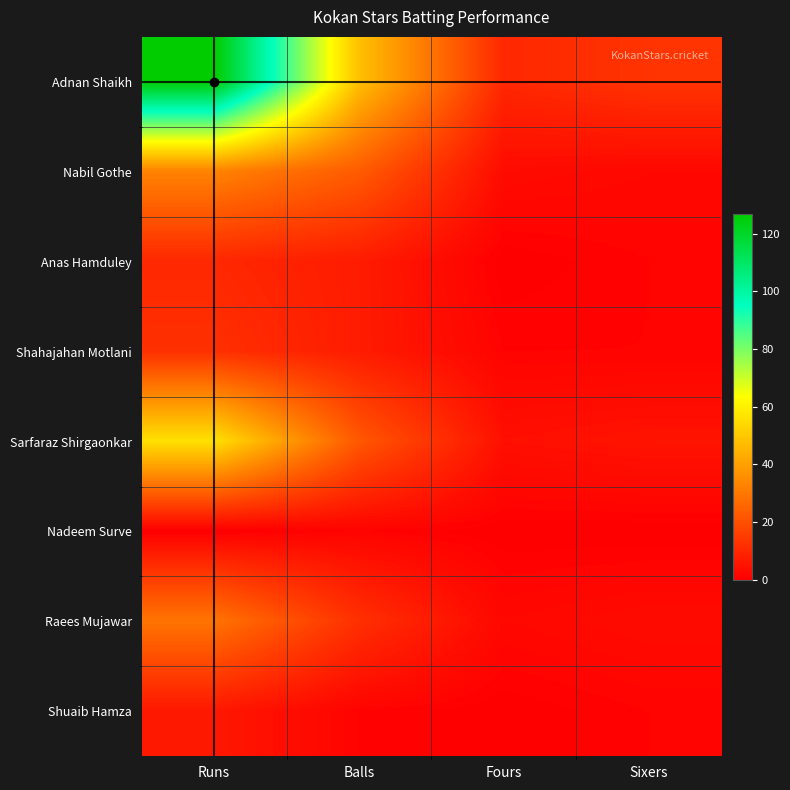

Reading left to right, what are all the values shown in this chart?

Adnan Shaikh: Runs=127	Balls=48	Fours=10	Sixers=13
Nabil Gothe: Runs=33	Balls=23	Fours=3	Sixers=2
Anas Hamduley: Runs=10	Balls=7	Fours=0	Sixers=1
Shahajahan Motlani: Runs=12	Balls=7	Fours=1	Sixers=1
Sarfaraz Shirgaonkar: Runs=56	Balls=22	Fours=4	Sixers=5
Nadeem Surve: Runs=0	Balls=1	Fours=0	Sixers=0
Raees Mujawar: Runs=29	Balls=12	Fours=2	Sixers=3
Shuaib Hamza: Runs=6	Balls=1	Fours=0	Sixers=1